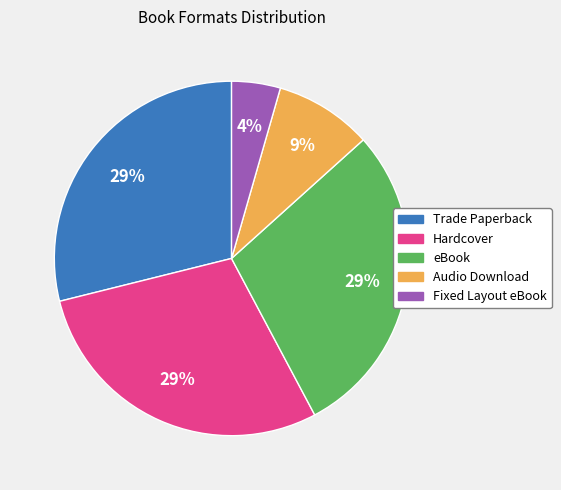

Do eBook and Fixed Layout eBook together represent more than half of the pie?

No